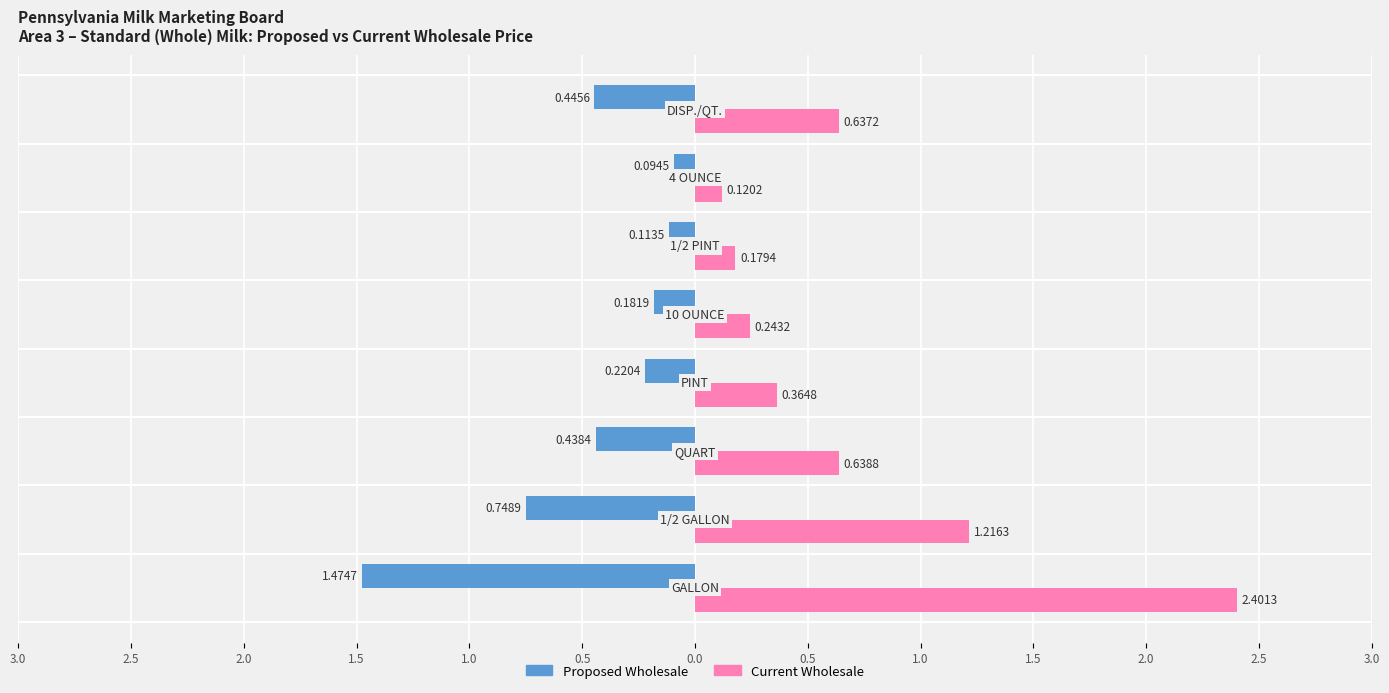

What are all the series names shown in the legend?

Proposed Wholesale, Current Wholesale